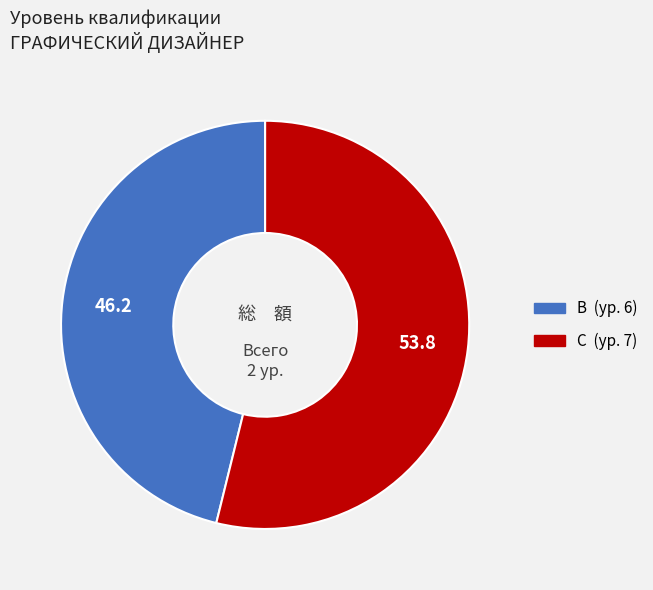

Is it true that B is 57% of the pie?

False